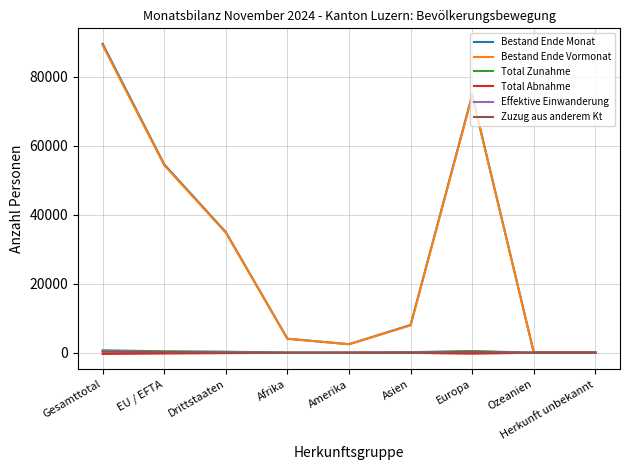

At which category is the sum across all series the highest?

Gesamttotal